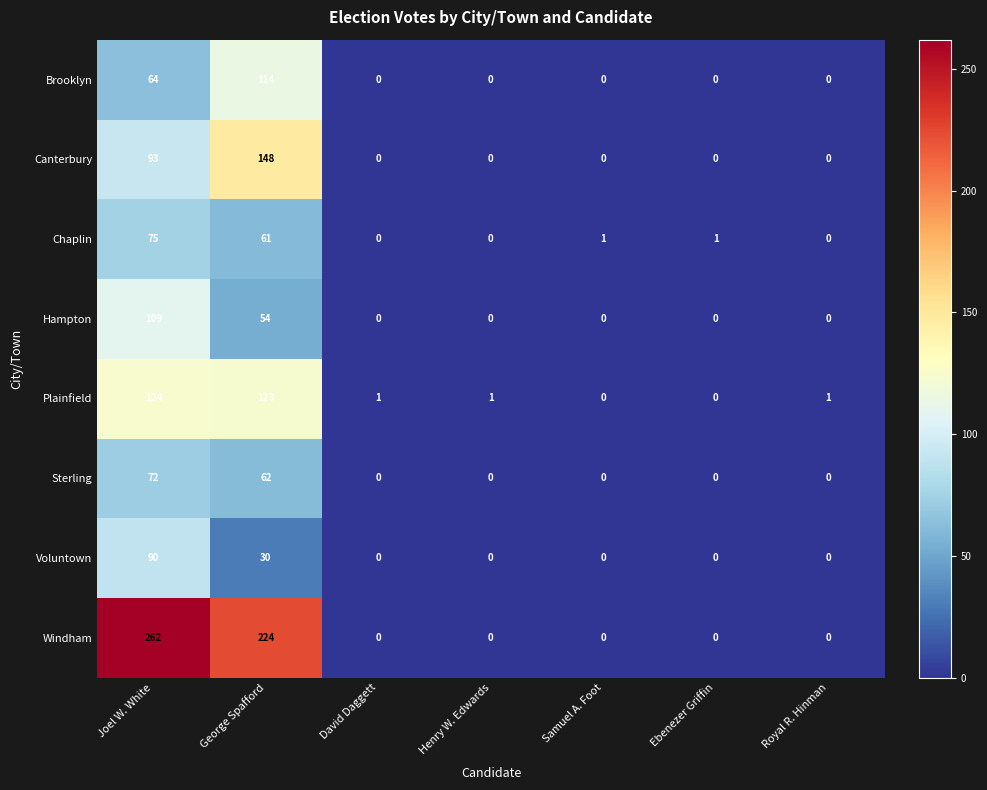

What is the maximum value shown in the chart?

262